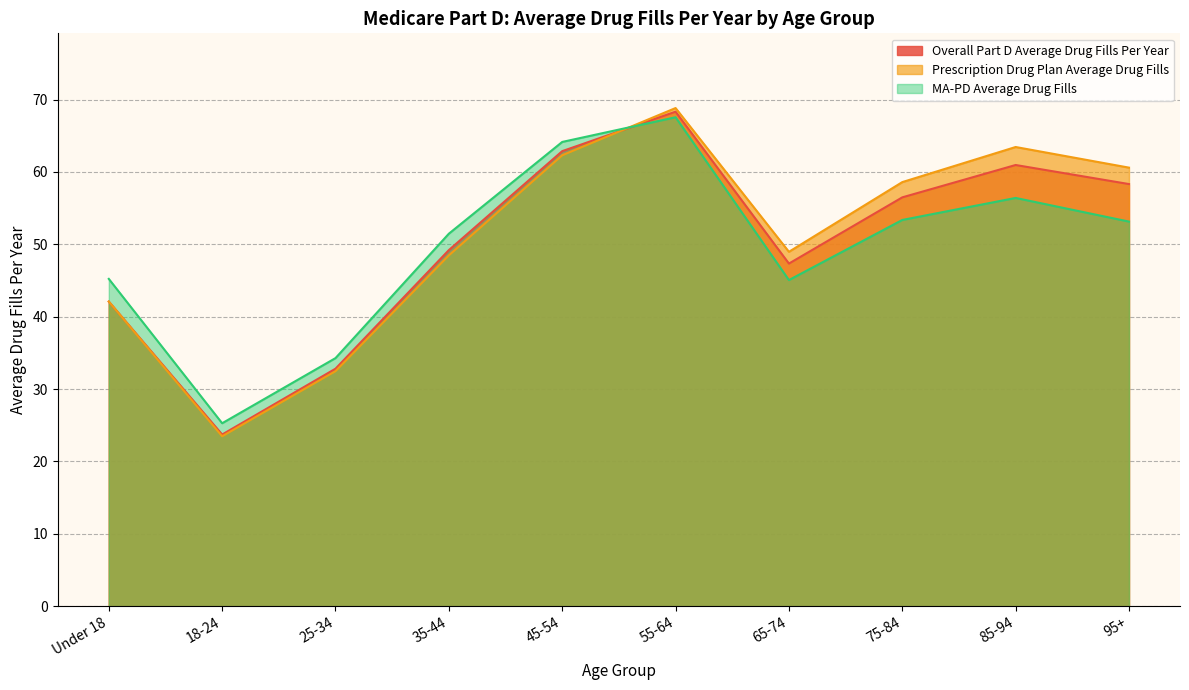

The Overall Part D Average Drug Fills Per Year series shows 49.2 at 35-44. True or false?

True